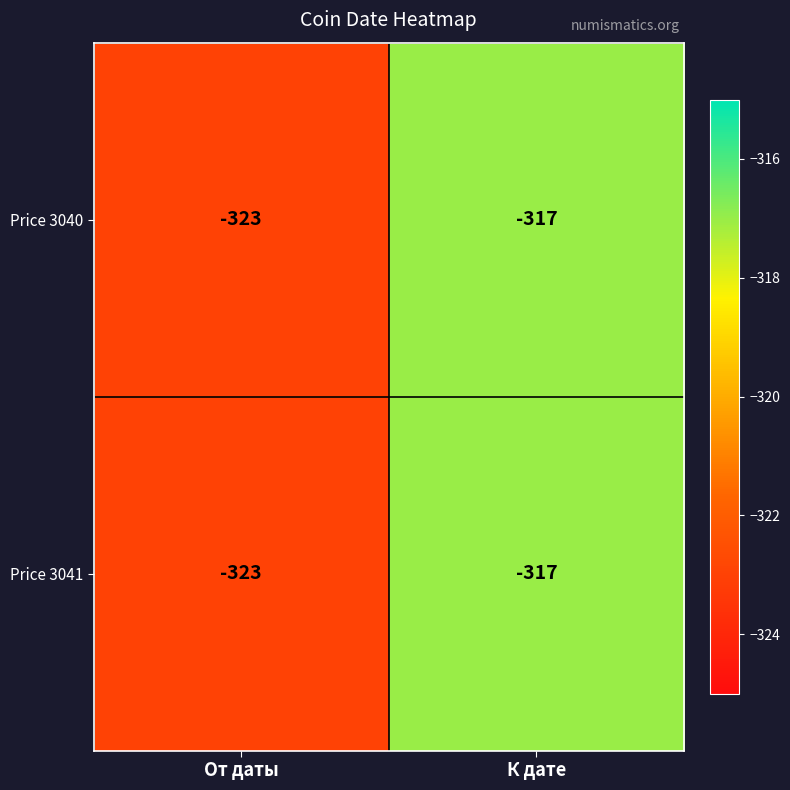

Rank the categories by Price 3040 value from highest to lowest.

К дате, От даты